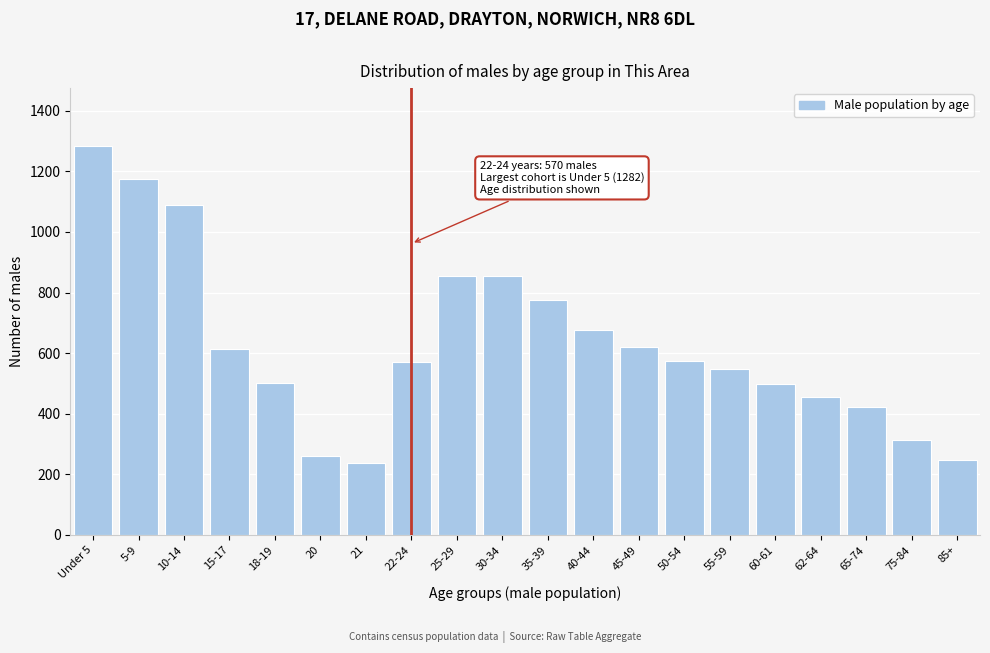

Is it true that the value at 55-59 is 923?

False